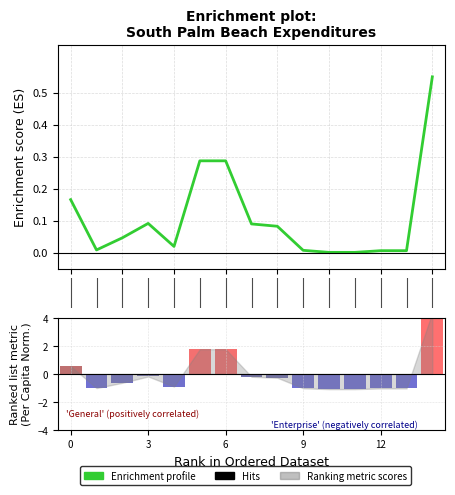

What is the average value of the Enrichment profile series?

0.1